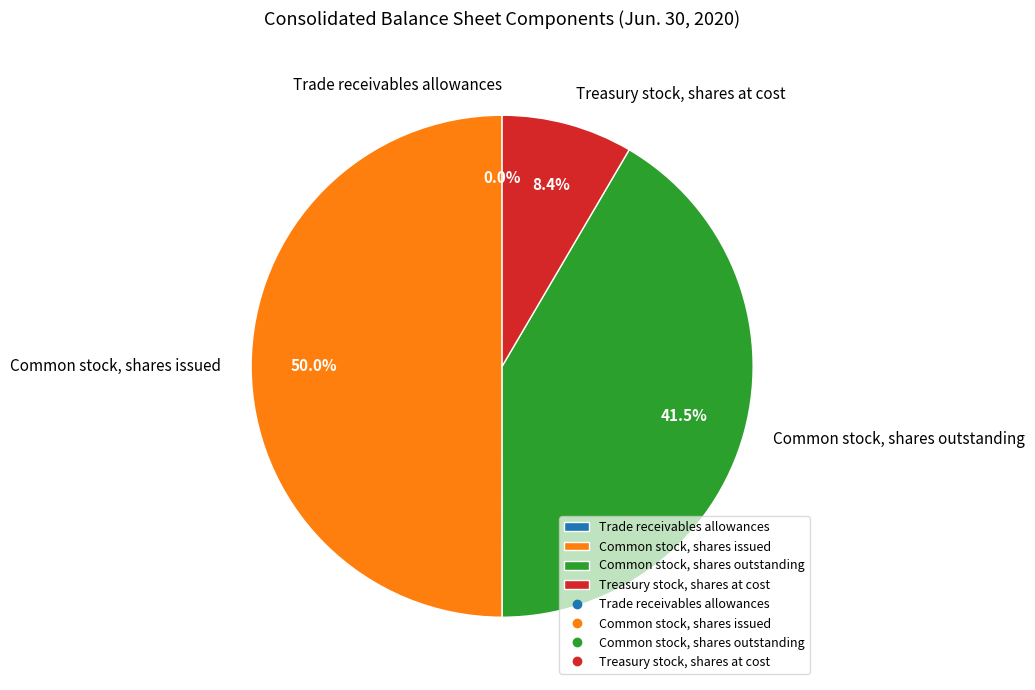

Between Common stock, shares outstanding and Common stock, shares issued, which is larger?

Common stock, shares issued